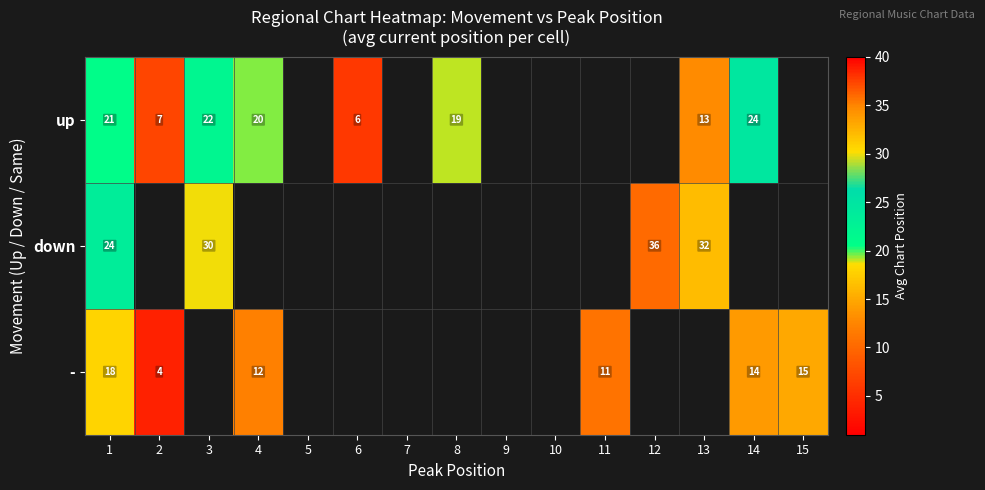

At which label is - closest to 11?

11